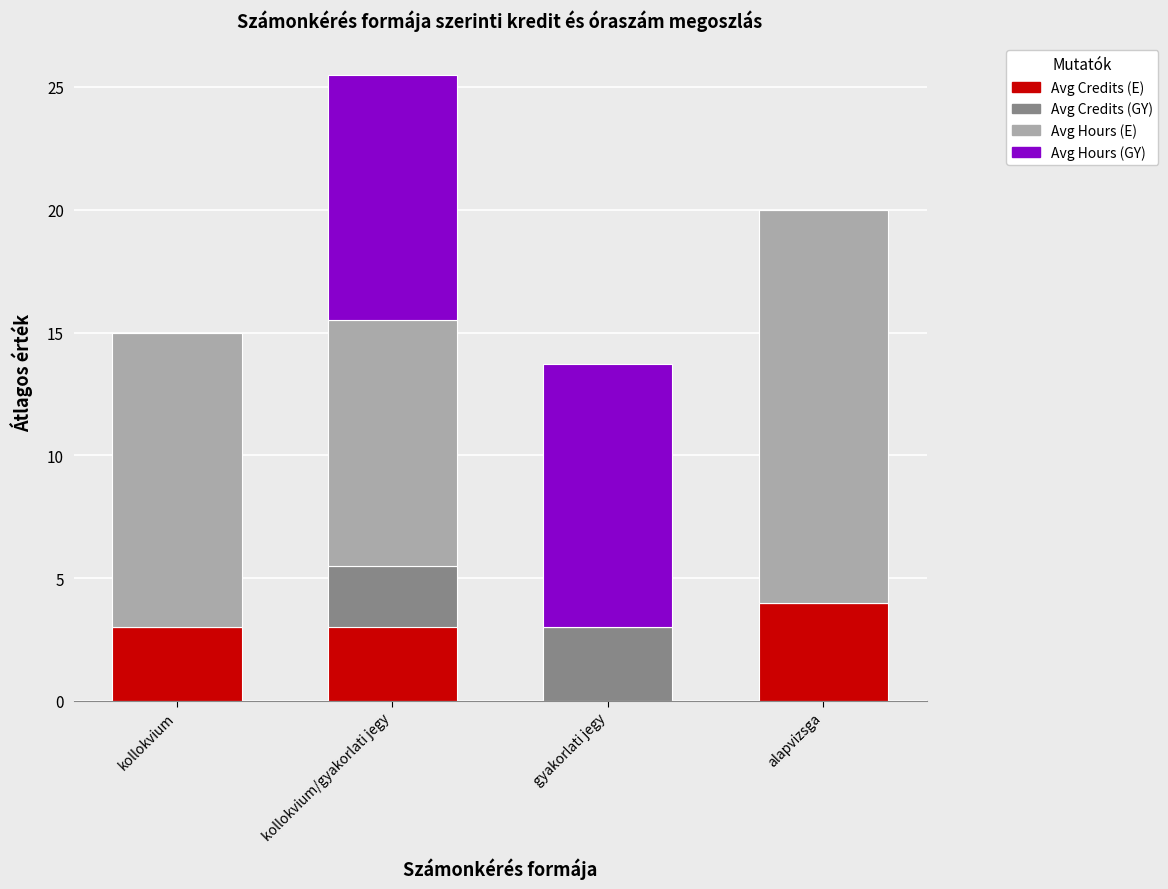

Are the bars grouped side by side (vs. stacked)?

No